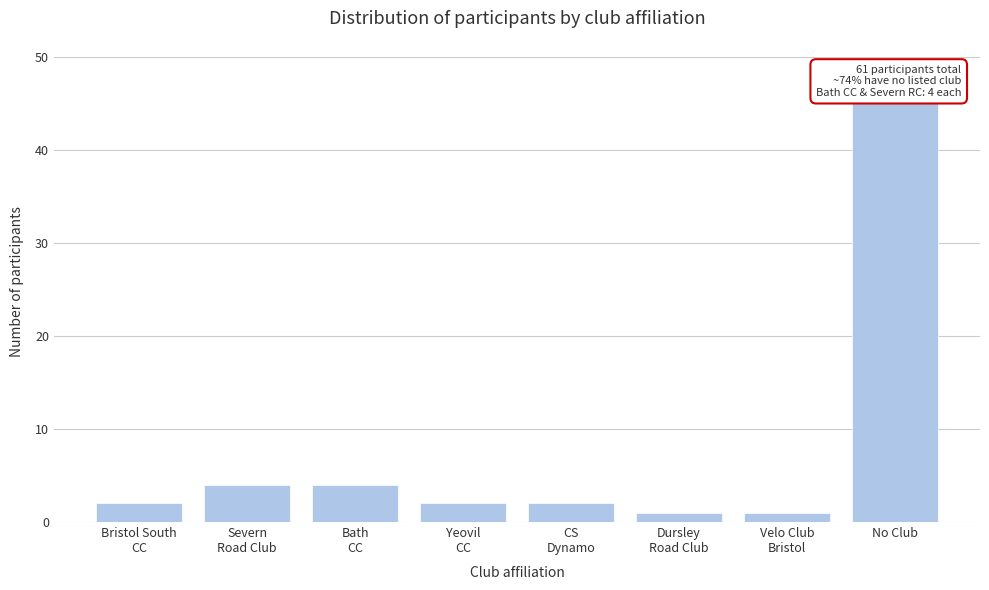

Reading left to right, extract all data points from this chart.

2	4	4	2	2	1	1	45